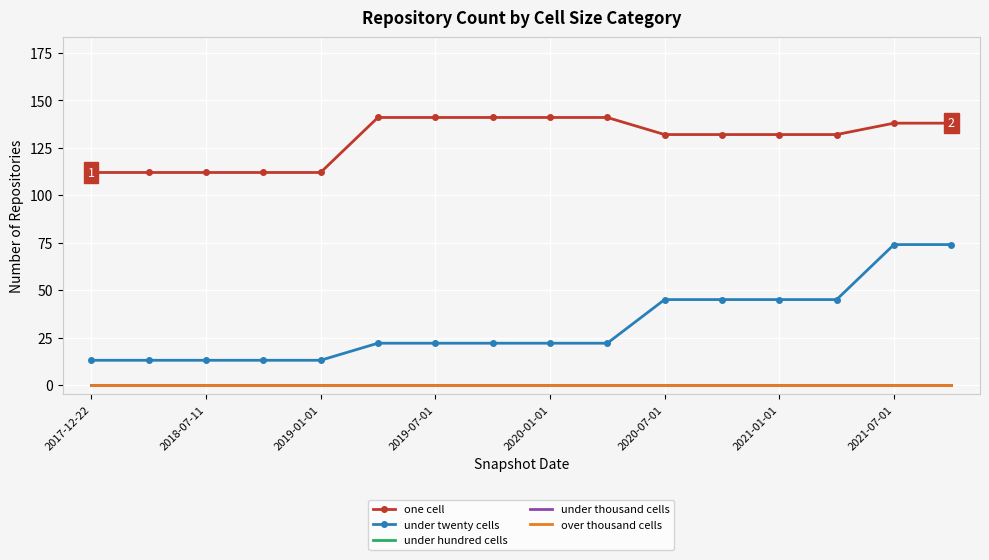

True or false: one cell and under thousand cells cross at least once.

False